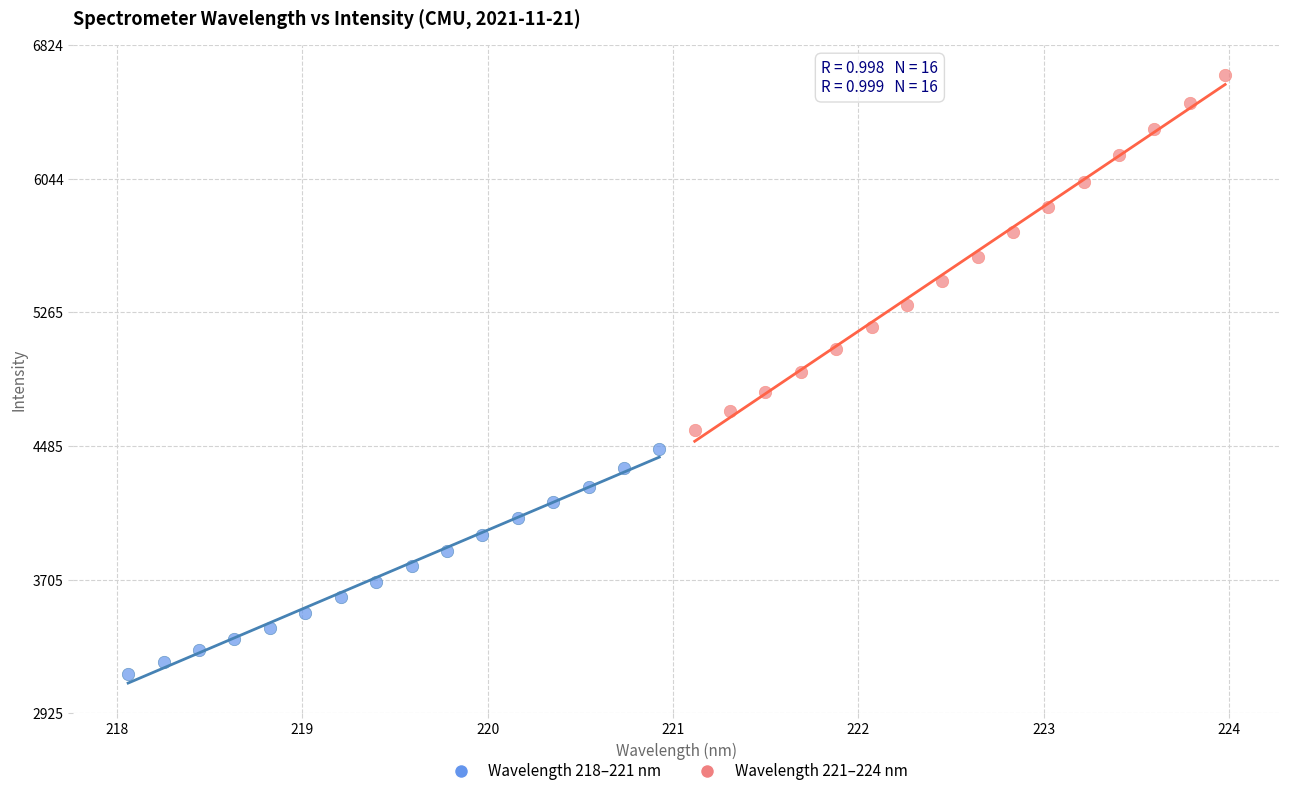

Which series contains the highest Y value?

Wavelength 221–224 nm